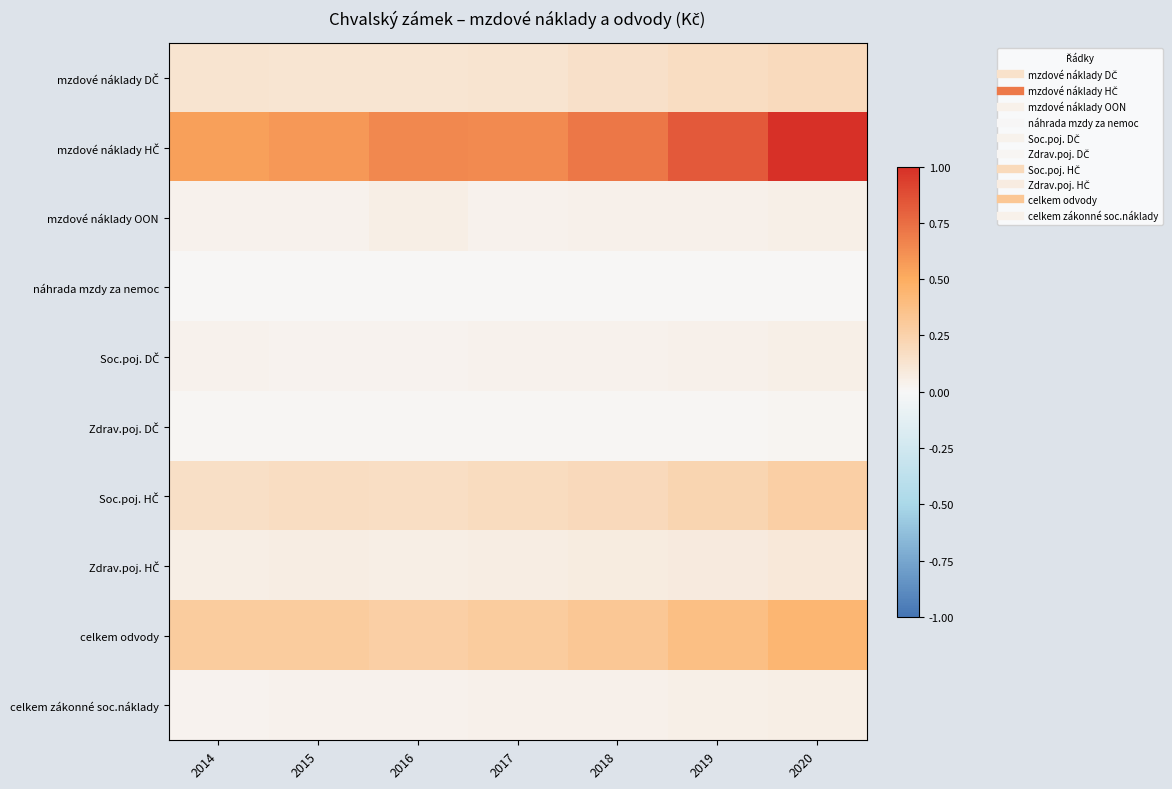

Which series changed the most between 2015 and 2017?

mzdové náklady HČ